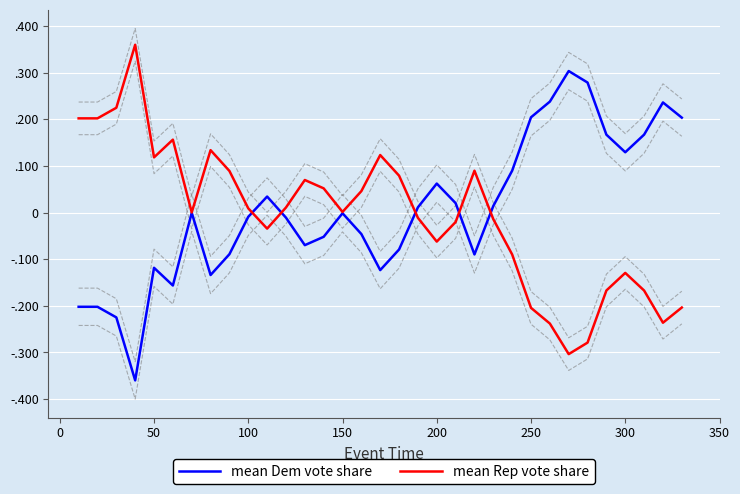

Reading left to right, extract all data points from this chart.

mean Dem vote share: -0.2	-0.2	-0.2	-0.4	-0.1	-0.2	-0.0	-0.1	-0.1	-0.0	0.0	-0.0	-0.1	-0.1	-0.0	-0.0	-0.1	-0.1	0.0	0.1	0.0	-0.1	0.0	0.1	0.2	0.2	0.3	0.3	0.2	0.1	0.2	0.2	0.2
mean Rep vote share: 0.2	0.2	0.2	0.4	0.1	0.2	0.0	0.1	0.1	0.0	-0.0	0.0	0.1	0.1	0.0	0.0	0.1	0.1	-0.0	-0.1	-0.0	0.1	-0.0	-0.1	-0.2	-0.2	-0.3	-0.3	-0.2	-0.1	-0.2	-0.2	-0.2